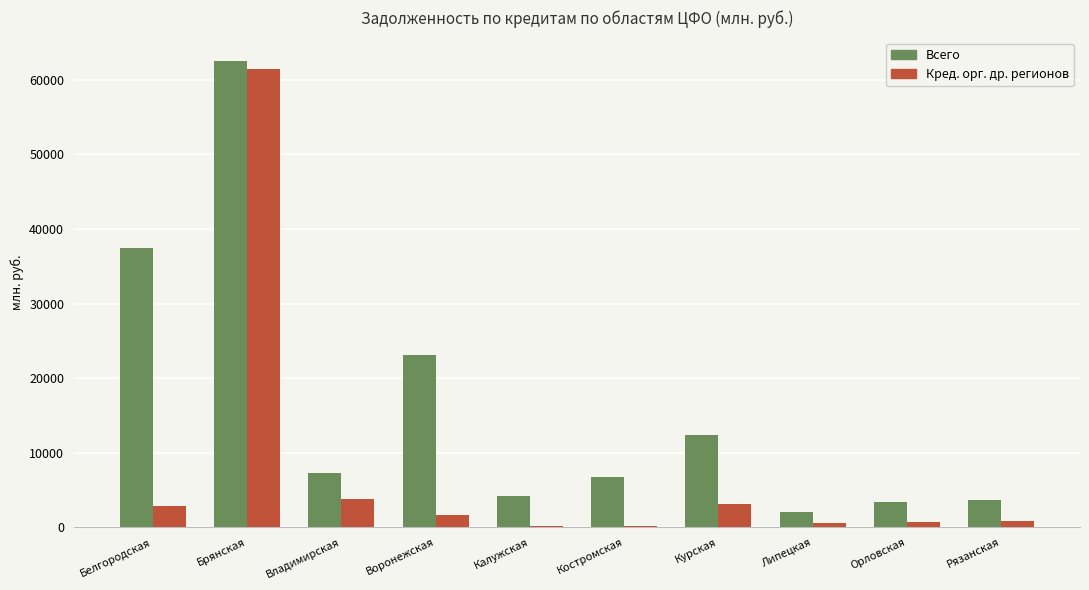

Which category has the highest value in the Кред. орг. др. регионов series?

Брянская